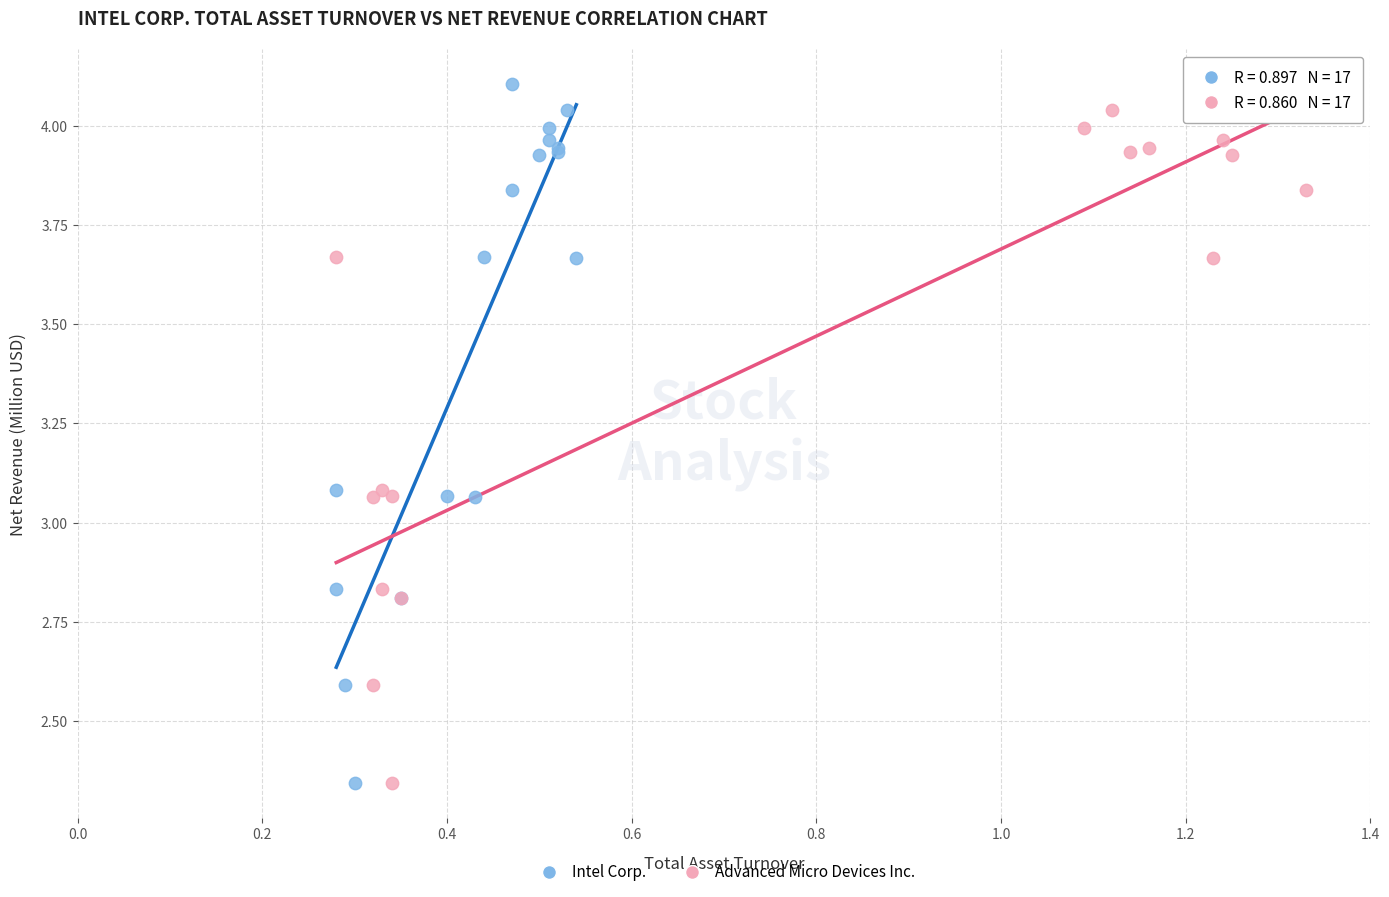

What are all the series names shown in the legend?

Intel Corp., Advanced Micro Devices Inc.